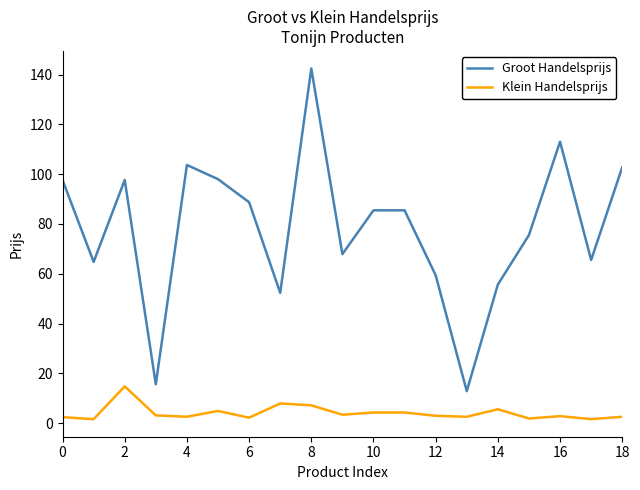

List the series in order of their peak value, highest first.

Groot Handelsprijs, Klein Handelsprijs